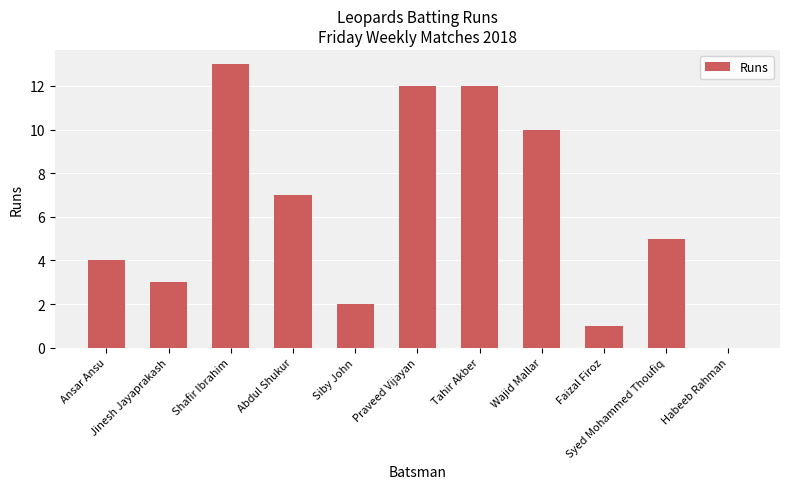

How many distinct data groups are displayed?

1